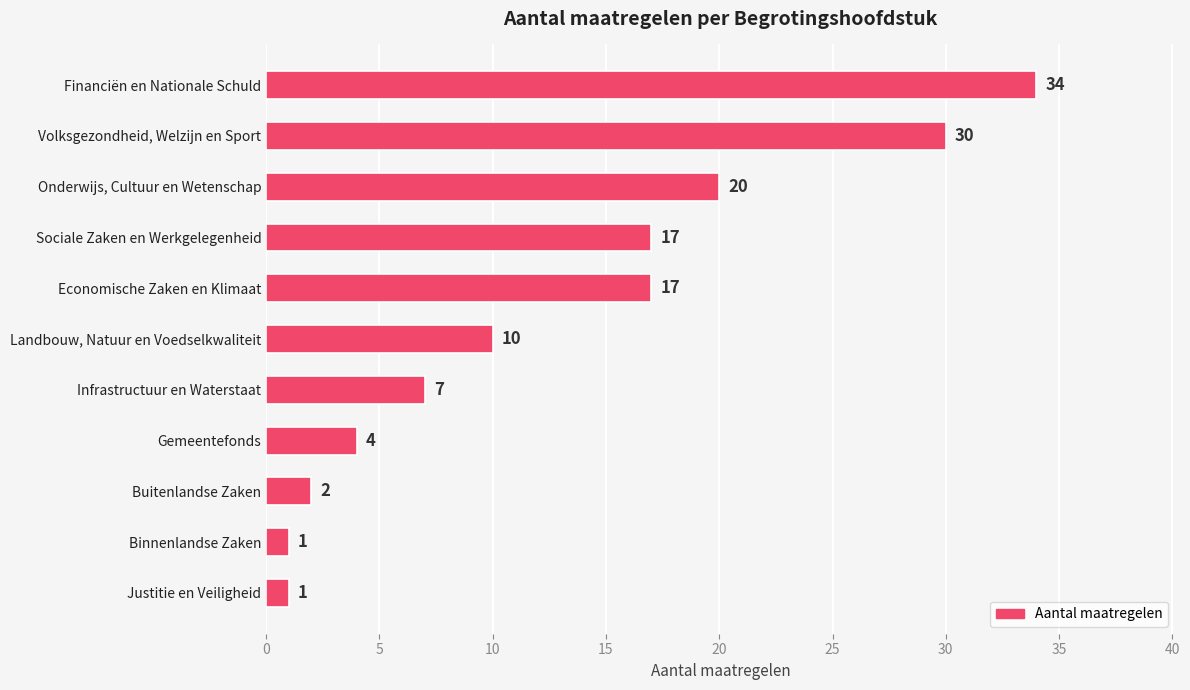

Reading top to bottom, what are all the values shown in this chart?

Financiën en Nationale Schuld=34	Volksgezondheid, Welzijn en Sport=30	Onderwijs, Cultuur en Wetenschap=20	Sociale Zaken en Werkgelegenheid=17	Economische Zaken en Klimaat=17	Landbouw, Natuur en Voedselkwaliteit=10	Infrastructuur en Waterstaat=7	Gemeentefonds=4	Buitenlandse Zaken=2	Binnenlandse Zaken=1	Justitie en Veiligheid=1